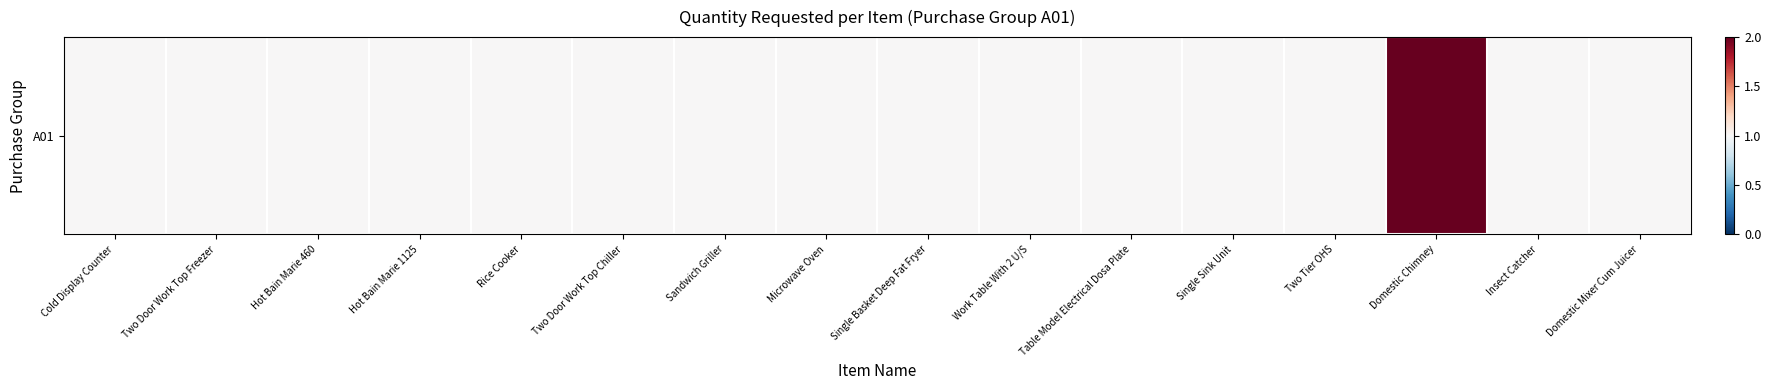

How many values exceed 1?

1